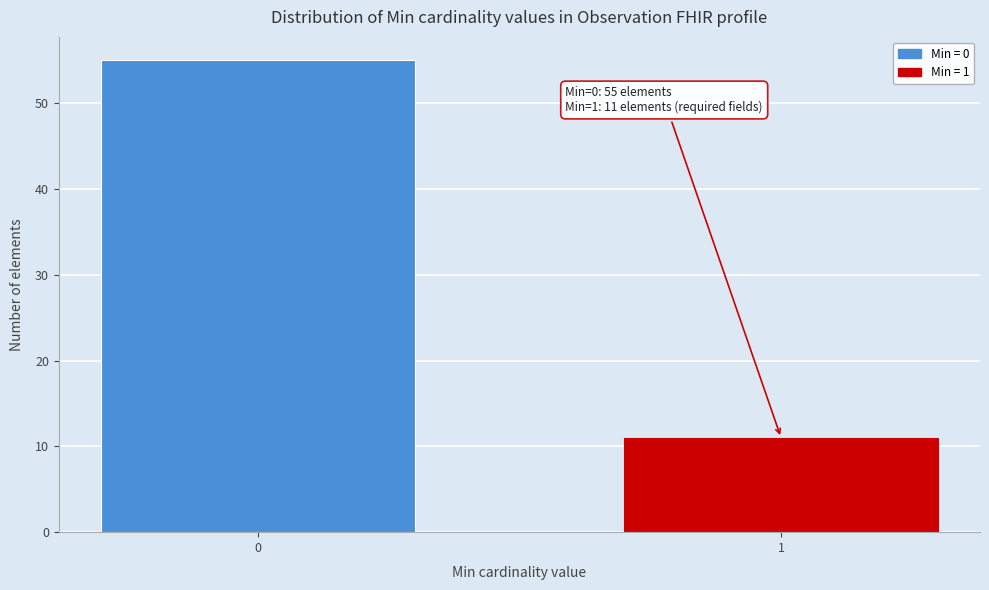

Reading right to left, extract all data points from this chart.

11	55